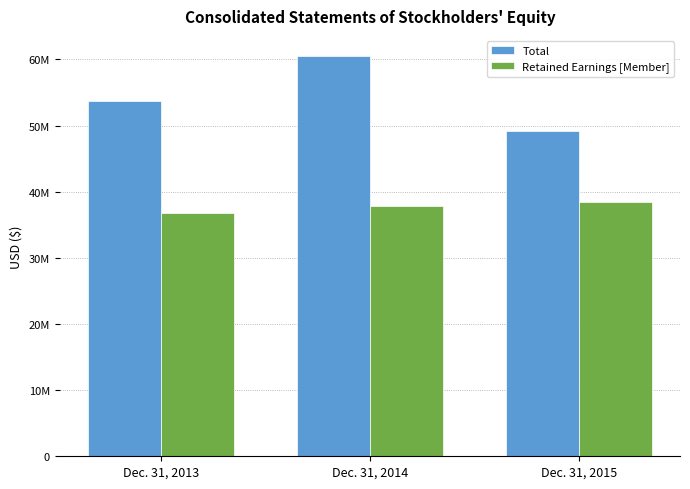

Between Dec. 31, 2013 and Dec. 31, 2015, which is larger?

Dec. 31, 2013